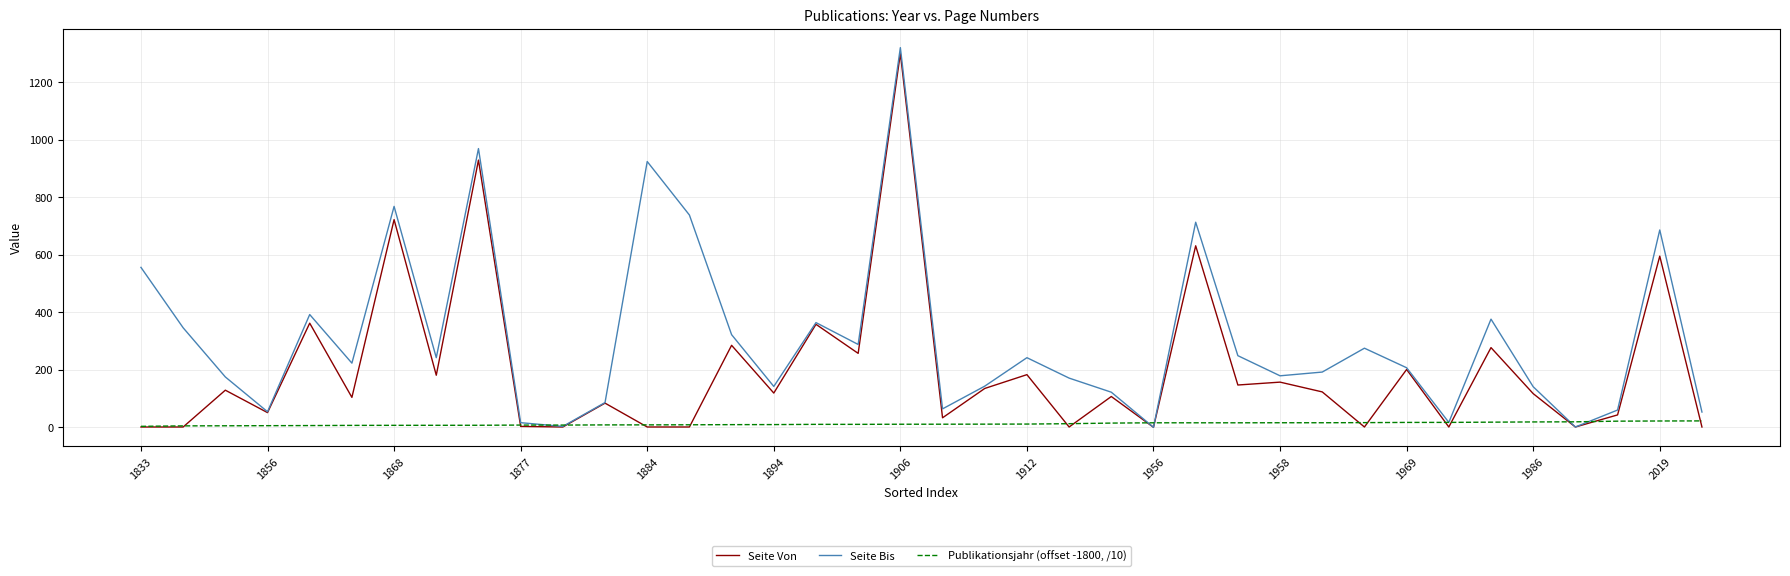

What are all the series names shown in the legend?

Seite Von, Seite Bis, Publikationsjahr (offset -1800, /10)